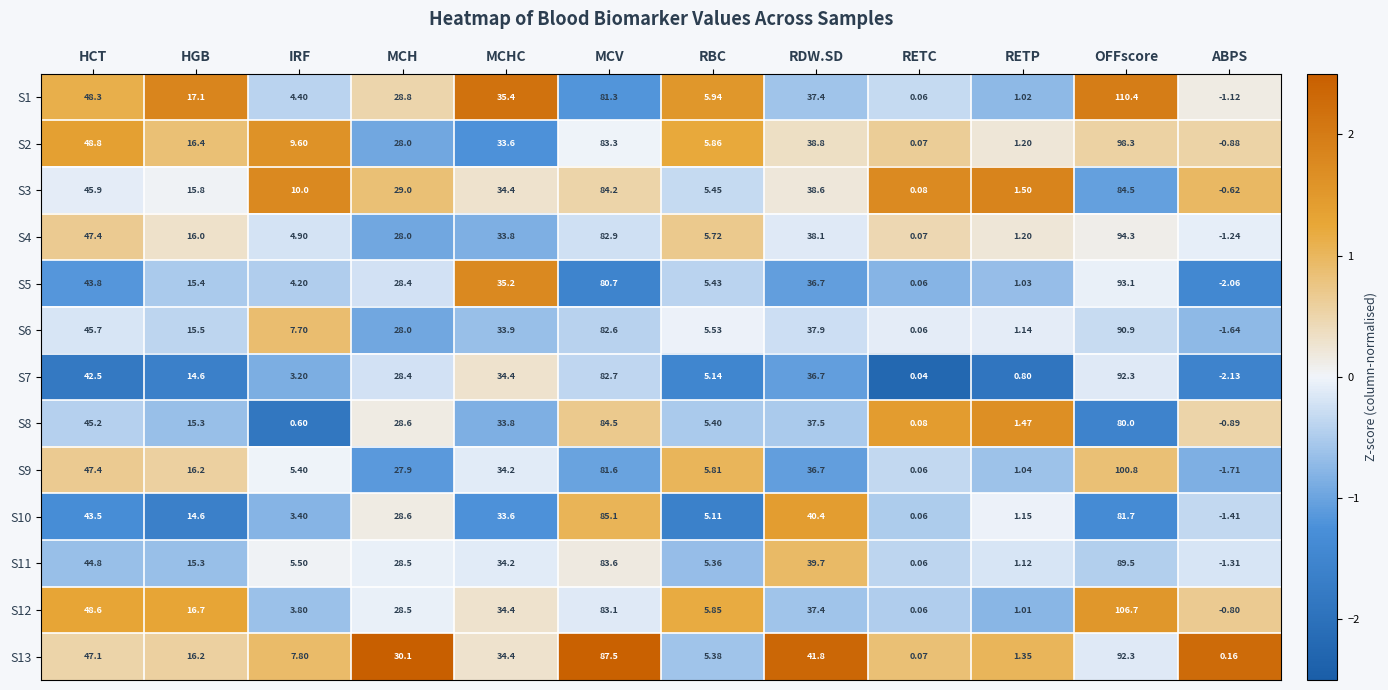

At which label does S6 reach its minimum?

ABPS